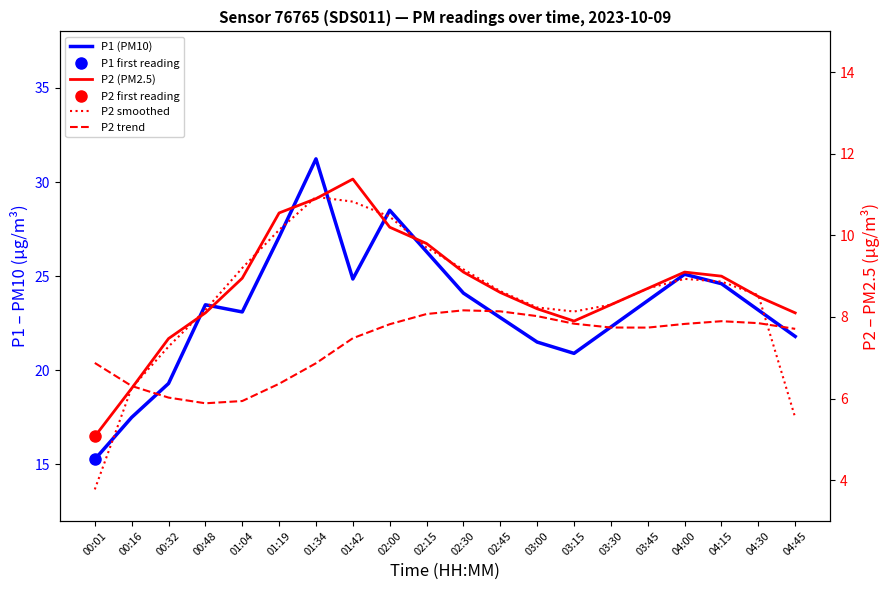

Which has a higher value, 03:00 or 00:32?

03:00